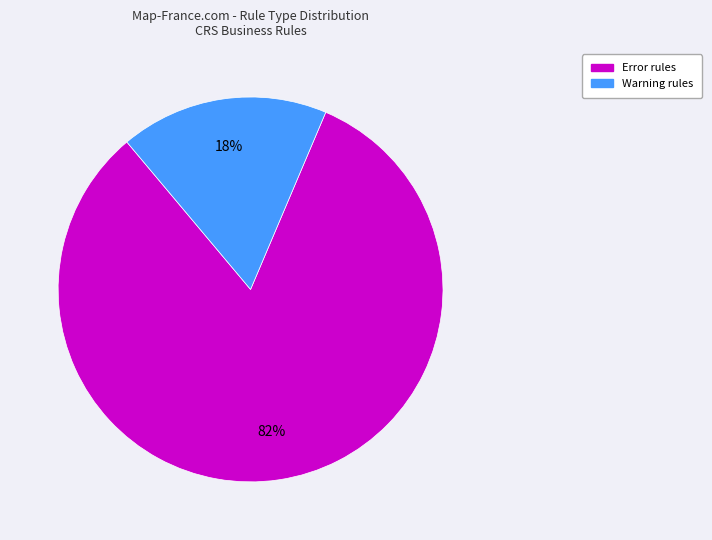

Approximately how many times larger is the value at Warning compared to Error?

0.2